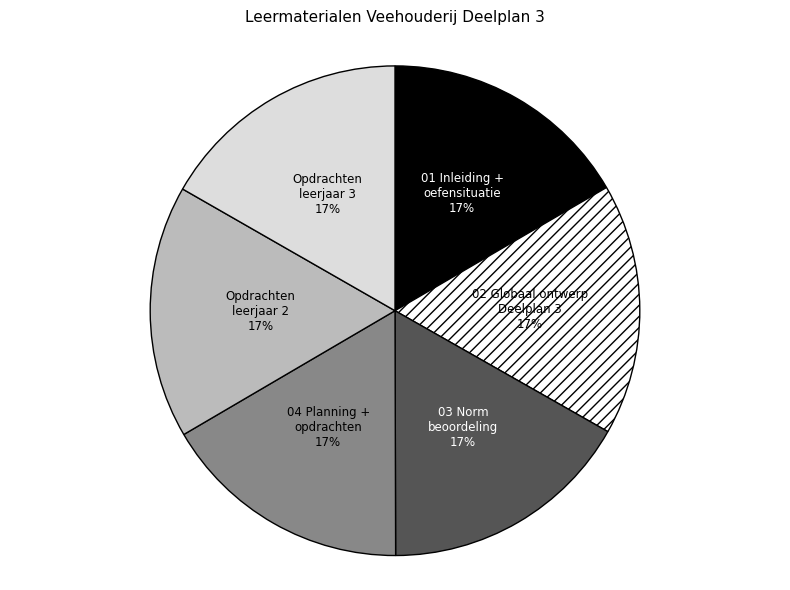

How many segments does this pie chart have?

6